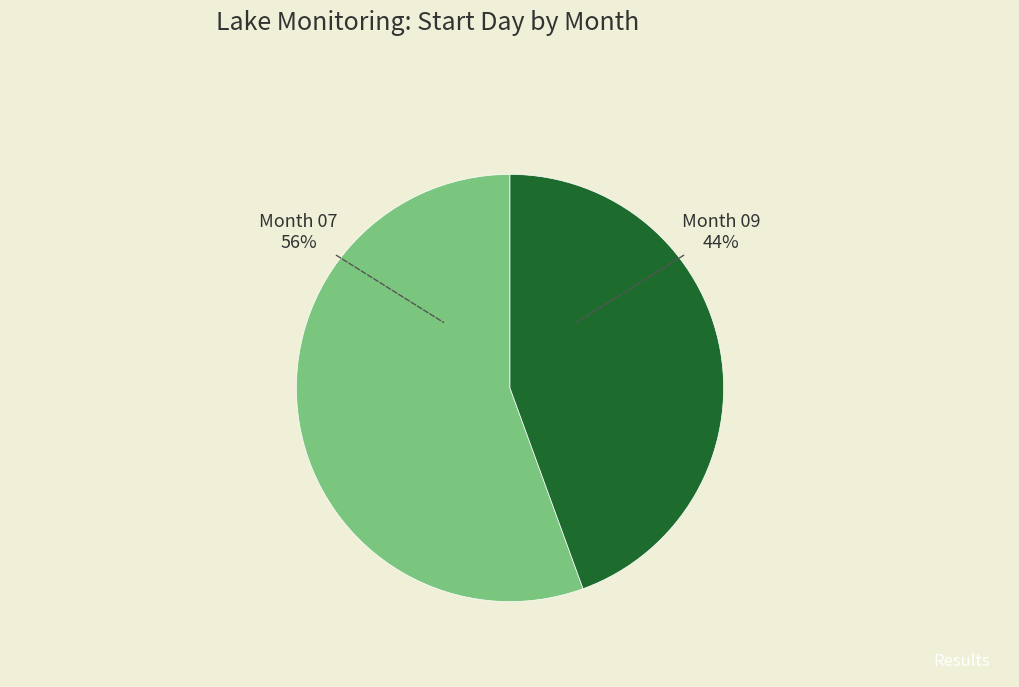

Is there a majority slice in this chart?

Yes